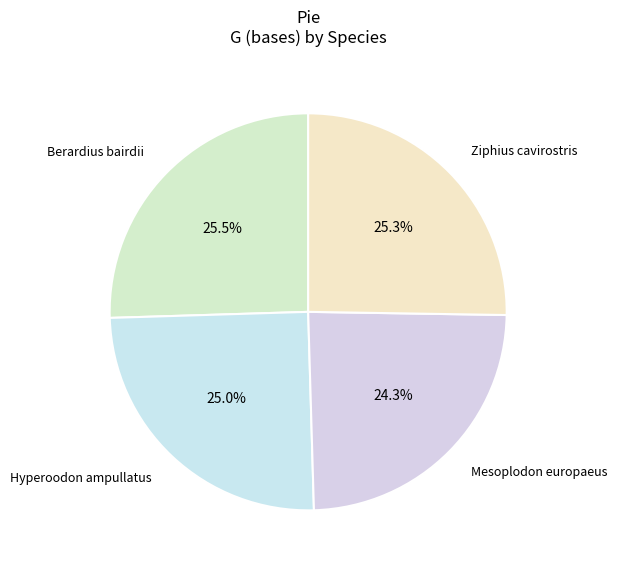

Count the number of slices in the pie.

4